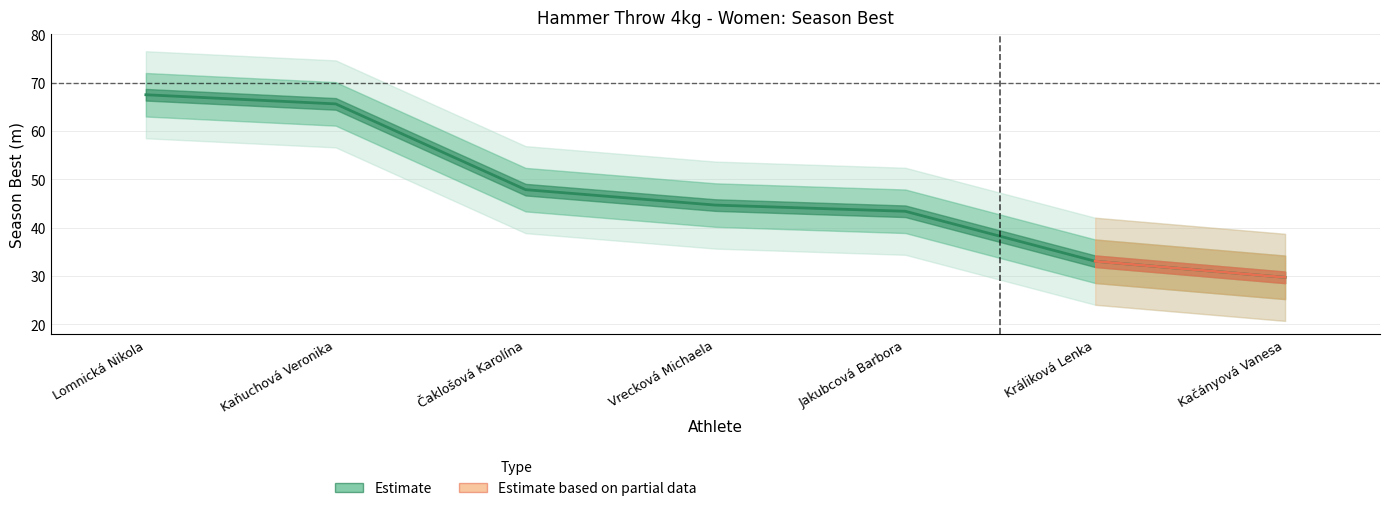

How many values exceed 44?

4